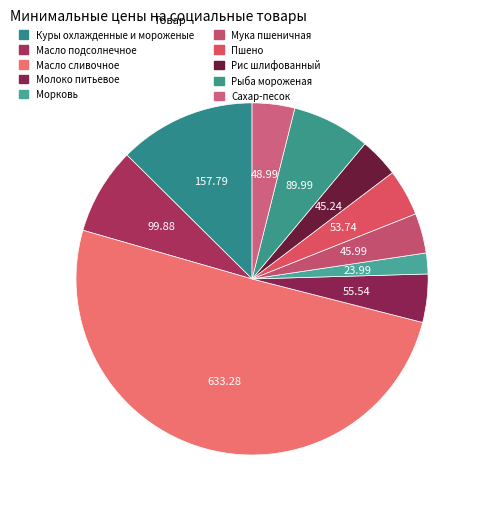

Rank the categories by value from lowest to highest.

Морковь, Рис шлифованный, Мука пшеничная, Сахар-песок, Пшено, Молоко питьевое, Рыба мороженая, Масло подсолнечное, Куры охлажденные и мороженые, Масло сливочное